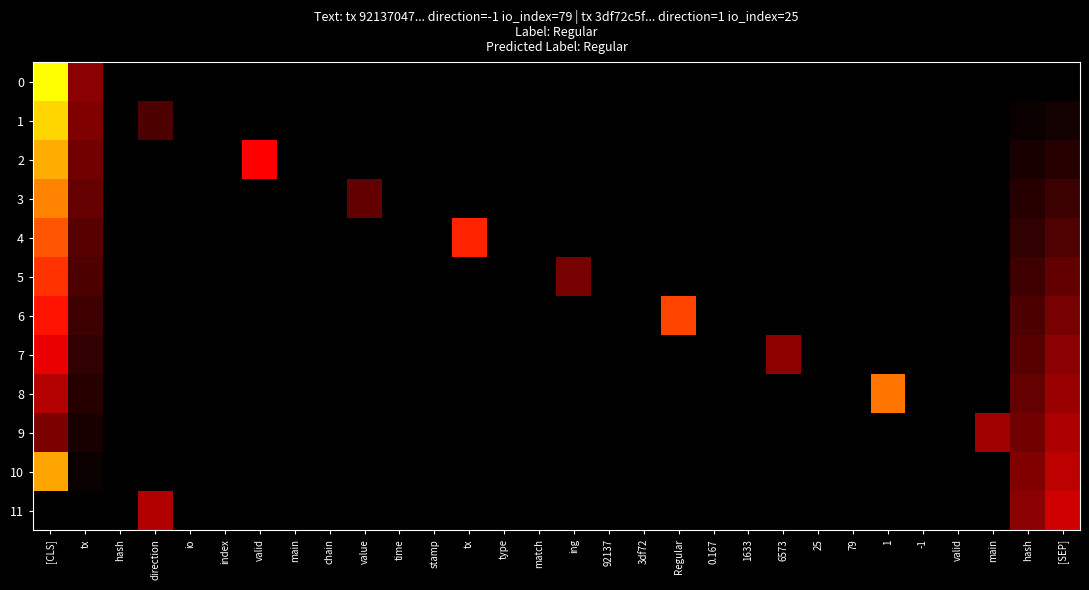

Reading left to right, extract all data points from this chart.

0: [CLS]=79.0	tx=16.0	hash=0.0	direction=0.0	io=0.0	index=0.0	valid=0.0	main=0.0	chain=0.0	value=0.0	time=0.0	stamp=0.0	tx=0.0	type=0.0	match=0.0	ing=0.0	92137=0.0	3df72=0.0	Regular=0.0	0.167=0.0	1633=0.0	6573=0.0	25=0.0	79=0.0	1=0.0	-1=0.0	valid=0.0	main=0.0	hash=0.0	[SEP]=0.0
1: [CLS]=71.8	tx=14.5	hash=0.0	direction=8.8	io=0.0	index=0.0	valid=0.0	main=0.0	chain=0.0	value=0.0	time=0.0	stamp=0.0	tx=0.0	type=0.0	match=0.0	ing=0.0	92137=0.0	3df72=0.0	Regular=0.0	0.167=0.0	1633=0.0	6573=0.0	25=0.0	79=0.0	1=0.0	-1=0.0	valid=0.0	main=0.0	hash=1.5	[SEP]=2.3
2: [CLS]=64.6	tx=13.1	hash=0.0	direction=0.0	io=0.0	index=0.0	valid=31.6	main=0.0	chain=0.0	value=0.0	time=0.0	stamp=0.0	tx=0.0	type=0.0	match=0.0	ing=0.0	92137=0.0	3df72=0.0	Regular=0.0	0.167=0.0	1633=0.0	6573=0.0	25=0.0	79=0.0	1=0.0	-1=0.0	valid=0.0	main=0.0	hash=2.9	[SEP]=4.5
3: [CLS]=57.5	tx=11.6	hash=0.0	direction=0.0	io=0.0	index=0.0	valid=0.0	main=0.0	chain=0.0	value=11.2	time=0.0	stamp=0.0	tx=0.0	type=0.0	match=0.0	ing=0.0	92137=0.0	3df72=0.0	Regular=0.0	0.167=0.0	1633=0.0	6573=0.0	25=0.0	79=0.0	1=0.0	-1=0.0	valid=0.0	main=0.0	hash=4.4	[SEP]=6.8
4: [CLS]=50.3	tx=10.2	hash=0.0	direction=0.0	io=0.0	index=0.0	valid=0.0	main=0.0	chain=0.0	value=0.0	time=0.0	stamp=0.0	tx=39.5	type=0.0	match=0.0	ing=0.0	92137=0.0	3df72=0.0	Regular=0.0	0.167=0.0	1633=0.0	6573=0.0	25=0.0	79=0.0	1=0.0	-1=0.0	valid=0.0	main=0.0	hash=5.8	[SEP]=9.1
5: [CLS]=43.1	tx=8.7	hash=0.0	direction=0.0	io=0.0	index=0.0	valid=0.0	main=0.0	chain=0.0	value=0.0	time=0.0	stamp=0.0	tx=0.0	type=0.0	match=0.0	ing=13.8	92137=0.0	3df72=0.0	Regular=0.0	0.167=0.0	1633=0.0	6573=0.0	25=0.0	79=0.0	1=0.0	-1=0.0	valid=0.0	main=0.0	hash=7.3	[SEP]=11.4
6: [CLS]=35.9	tx=7.3	hash=0.0	direction=0.0	io=0.0	index=0.0	valid=0.0	main=0.0	chain=0.0	value=0.0	time=0.0	stamp=0.0	tx=0.0	type=0.0	match=0.0	ing=0.0	92137=0.0	3df72=0.0	Regular=47.4	0.167=0.0	1633=0.0	6573=0.0	25=0.0	79=0.0	1=0.0	-1=0.0	valid=0.0	main=0.0	hash=8.7	[SEP]=13.6
7: [CLS]=28.7	tx=5.8	hash=0.0	direction=0.0	io=0.0	index=0.0	valid=0.0	main=0.0	chain=0.0	value=0.0	time=0.0	stamp=0.0	tx=0.0	type=0.0	match=0.0	ing=0.0	92137=0.0	3df72=0.0	Regular=0.0	0.167=0.0	1633=0.0	6573=16.2	25=0.0	79=0.0	1=0.0	-1=0.0	valid=0.0	main=0.0	hash=10.2	[SEP]=15.9
8: [CLS]=21.5	tx=4.4	hash=0.0	direction=0.0	io=0.0	index=0.0	valid=0.0	main=0.0	chain=0.0	value=0.0	time=0.0	stamp=0.0	tx=0.0	type=0.0	match=0.0	ing=0.0	92137=0.0	3df72=0.0	Regular=0.0	0.167=0.0	1633=0.0	6573=0.0	25=0.0	79=0.0	1=55.3	-1=0.0	valid=0.0	main=0.0	hash=11.6	[SEP]=18.2
9: [CLS]=14.4	tx=2.9	hash=0.0	direction=0.0	io=0.0	index=0.0	valid=0.0	main=0.0	chain=0.0	value=0.0	time=0.0	stamp=0.0	tx=0.0	type=0.0	match=0.0	ing=0.0	92137=0.0	3df72=0.0	Regular=0.0	0.167=0.0	1633=0.0	6573=0.0	25=0.0	79=0.0	1=0.0	-1=0.0	valid=0.0	main=18.8	hash=13.1	[SEP]=20.5
10: [CLS]=63.2	tx=1.5	hash=0.0	direction=0.0	io=0.0	index=0.0	valid=0.0	main=0.0	chain=0.0	value=0.0	time=0.0	stamp=0.0	tx=0.0	type=0.0	match=0.0	ing=0.0	92137=0.0	3df72=0.0	Regular=0.0	0.167=0.0	1633=0.0	6573=0.0	25=0.0	79=0.0	1=0.0	-1=0.0	valid=0.0	main=0.0	hash=14.5	[SEP]=22.7
11: [CLS]=0.0	tx=0.0	hash=0.0	direction=21.3	io=0.0	index=0.0	valid=0.0	main=0.0	chain=0.0	value=0.0	time=0.0	stamp=0.0	tx=0.0	type=0.0	match=0.0	ing=0.0	92137=0.0	3df72=0.0	Regular=0.0	0.167=0.0	1633=0.0	6573=0.0	25=0.0	79=0.0	1=0.0	-1=0.0	valid=0.0	main=0.0	hash=16.0	[SEP]=25.0